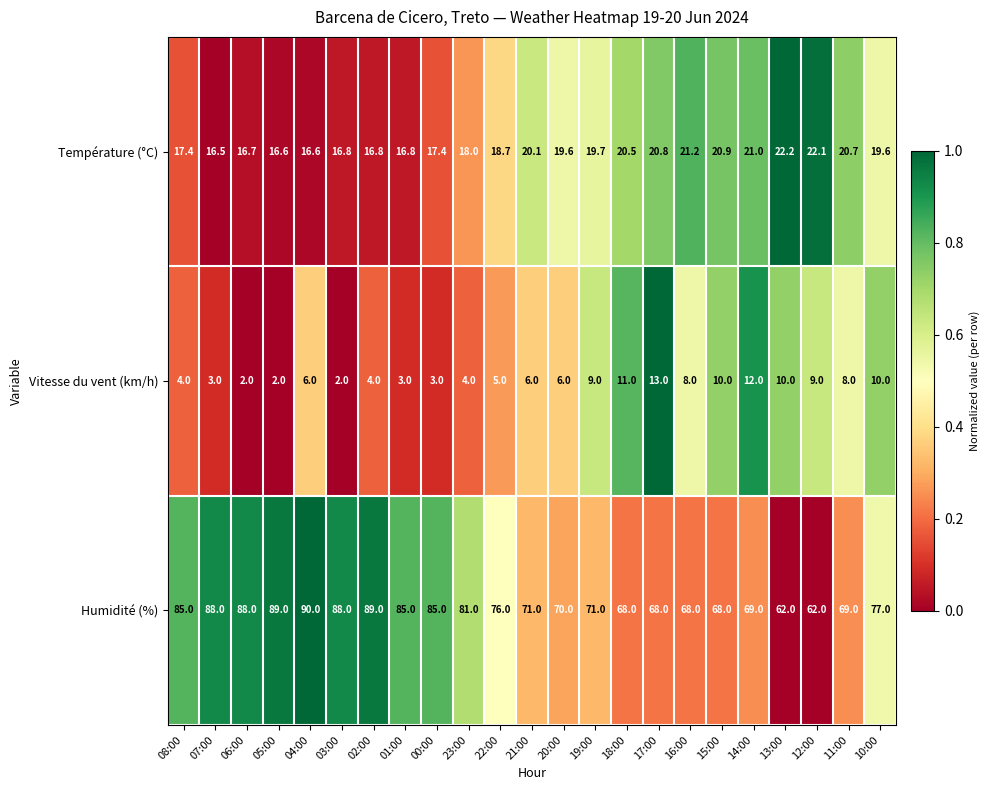

Which series has the largest total across all categories?

Humidité (%)